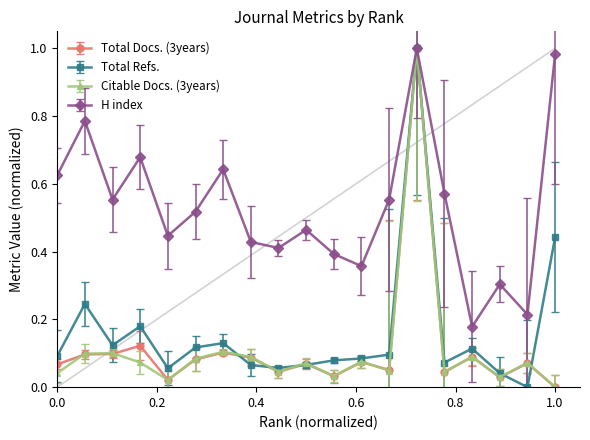

How many interior local peaks does the H index series have?

6